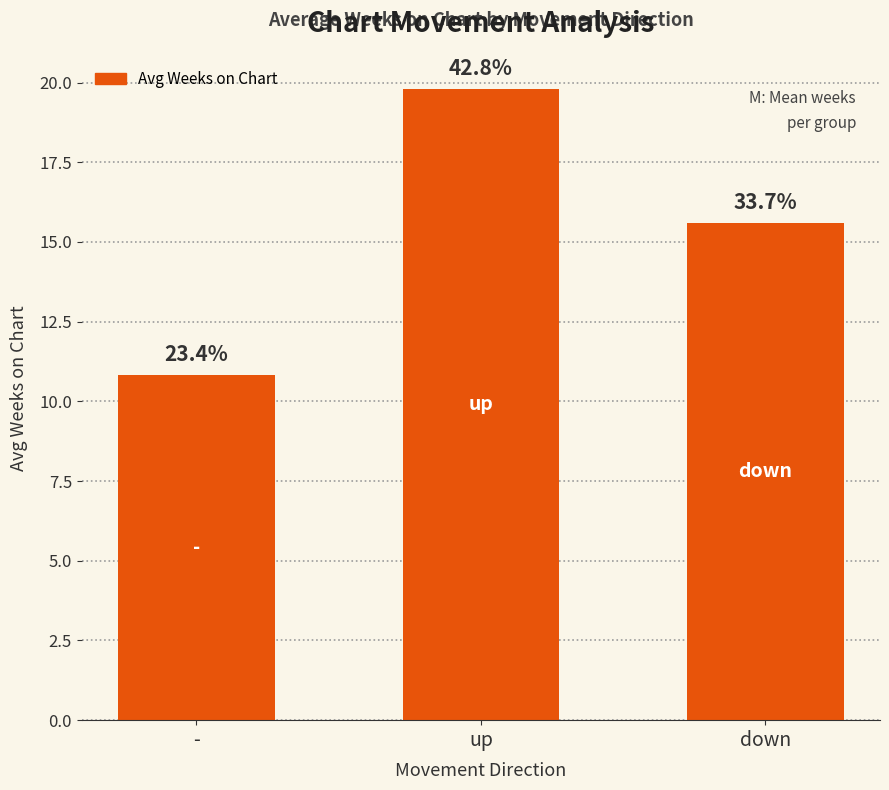

List the labels in order of value, largest first.

up, down, -